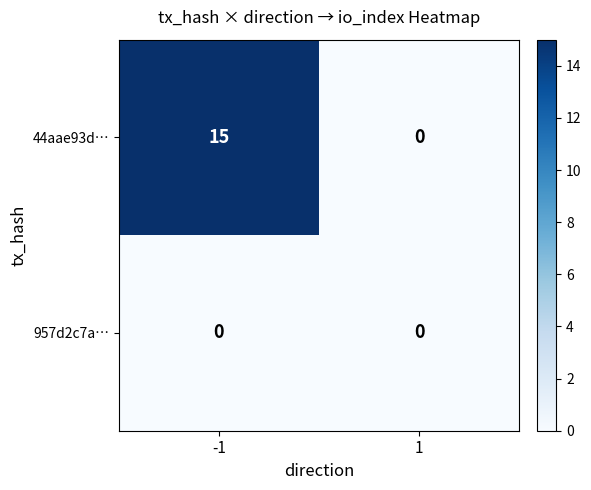

Is it true that 957d2c7a… equals 0 at 1?

True